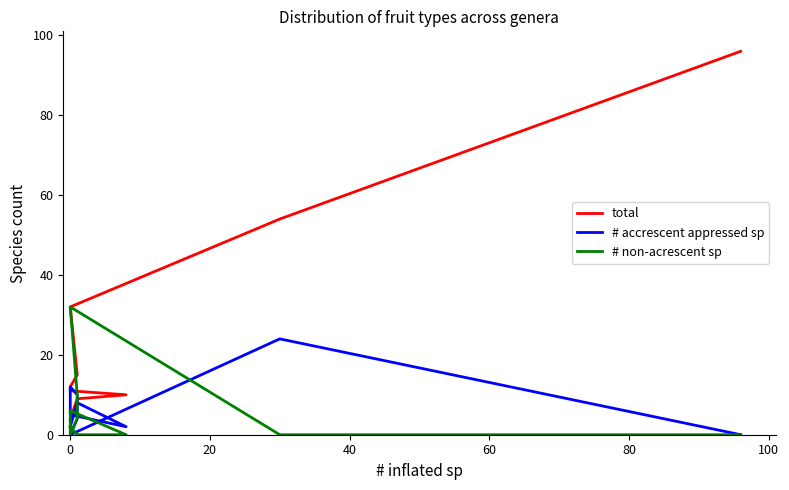

True or false: total and # accrescent appressed sp cross at least once.

False